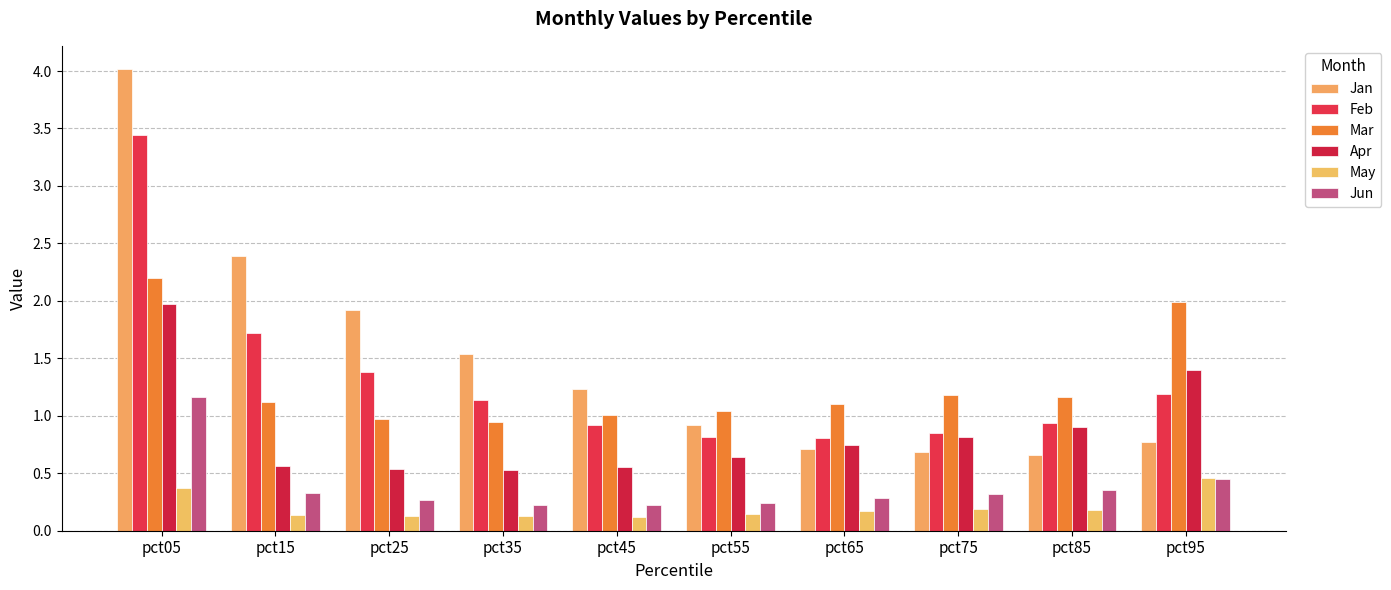

Rank the categories by Feb value from highest to lowest.

pct05, pct15, pct25, pct95, pct35, pct85, pct45, pct75, pct55, pct65